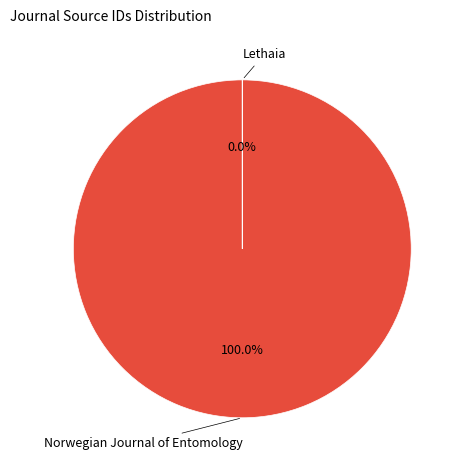

True or false: Norwegian Journal of Entomology accounts for 99% of the total.

False